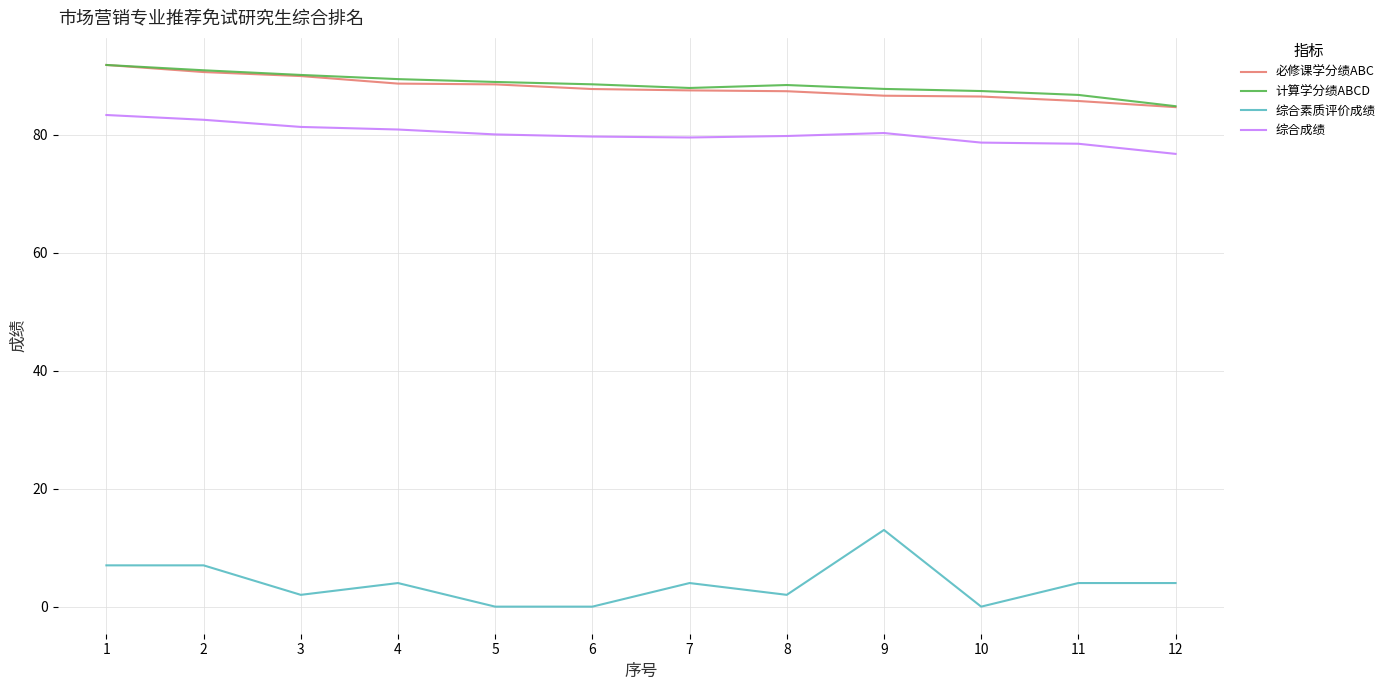

Which series has the largest range (max minus min)?

综合素质评价成绩